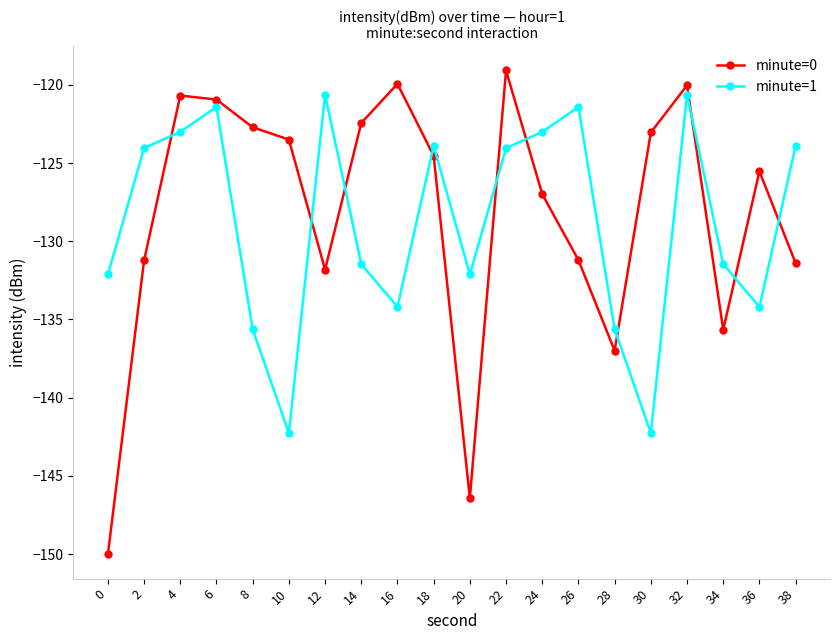

What is the minimum value shown in the chart?

-150.0